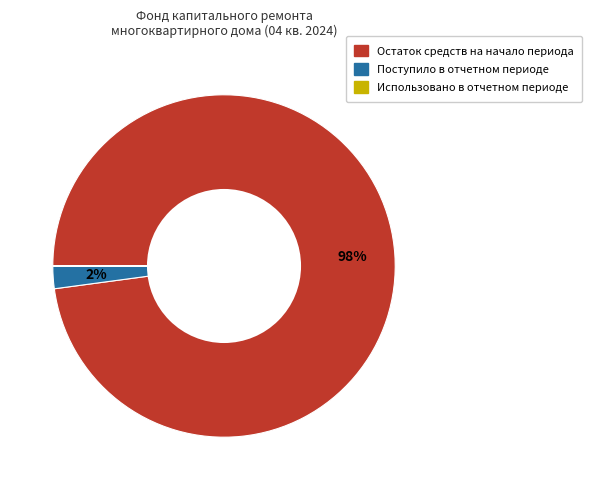

The Поступило в отчетном периоде slice represents 2% of the pie. True or false?

True